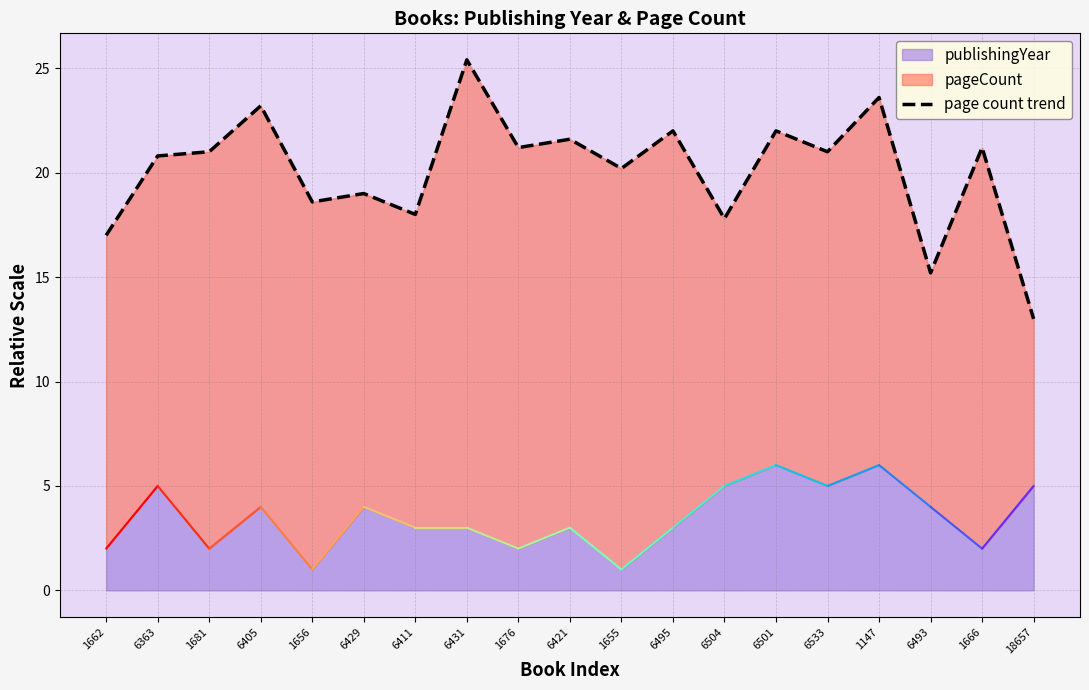

Reading left to right, extract all data points from this chart.

17.0	20.8	21.0	23.2	18.6	19.0	18.0	25.4	21.2	21.6	20.2	22.0	17.8	22.0	21.0	23.6	15.2	21.2	13.0